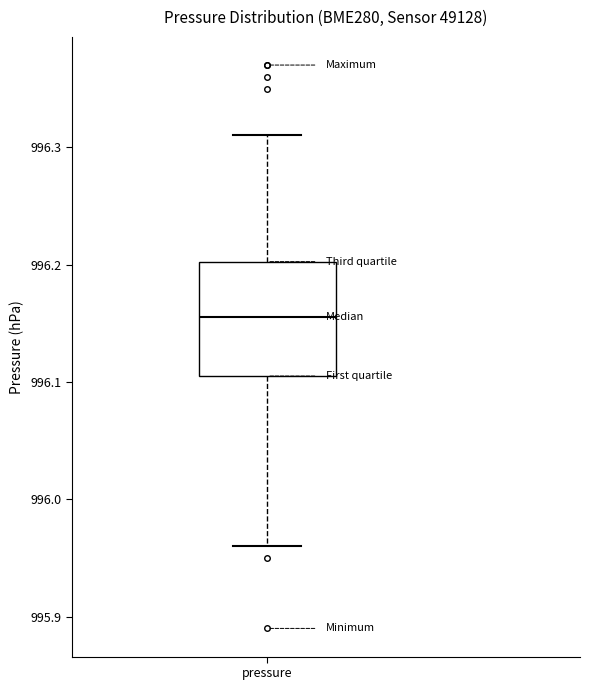

Where is the upper edge of the box for pressure on the y-axis? The values are not printed on the chart, so give them approximately, as read against the axis.

996.20